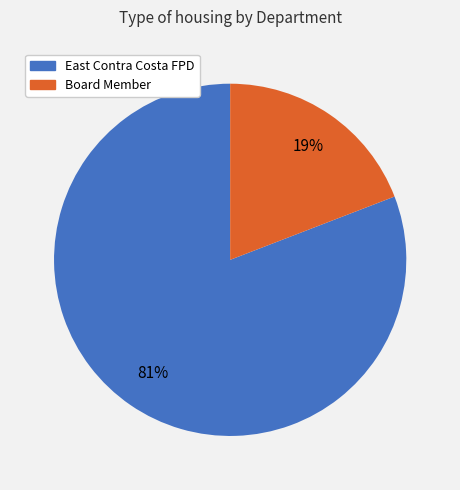

To the nearest percent, what portion does East Contra Costa FPD represent?

81%